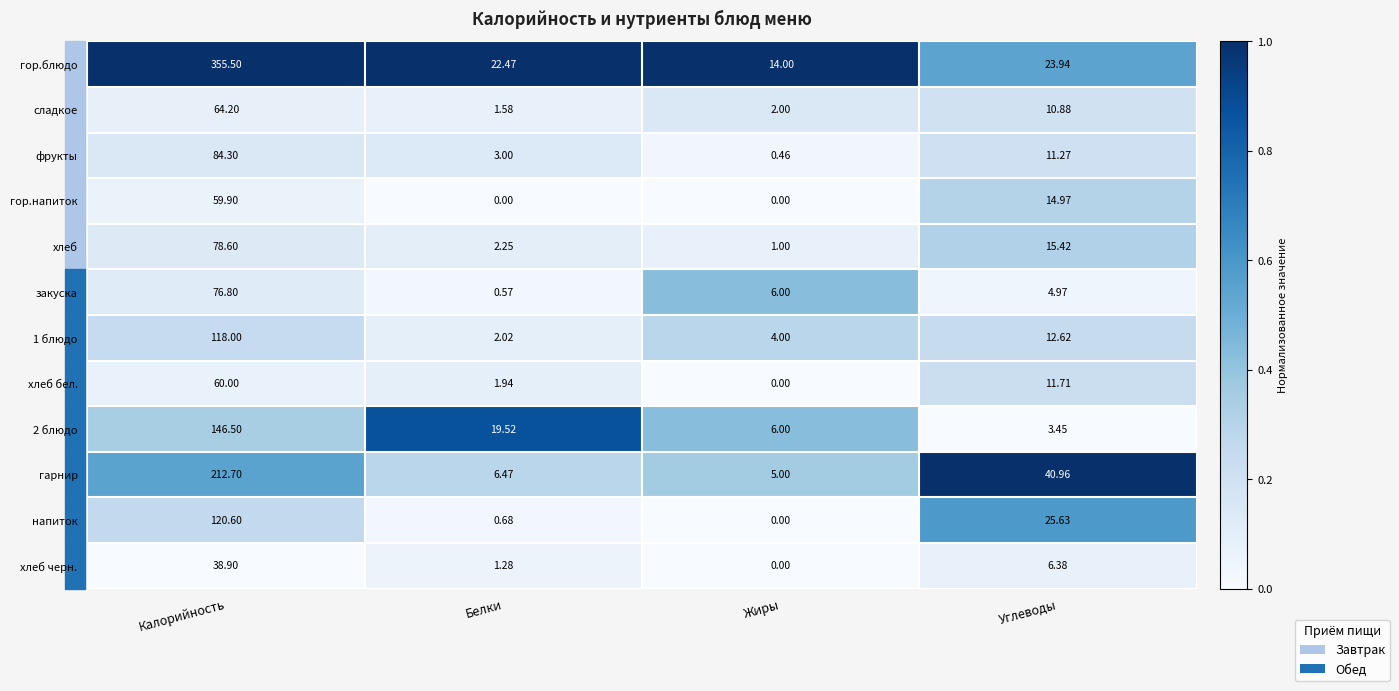

At which label does гор.напиток reach its peak?

Калорийность